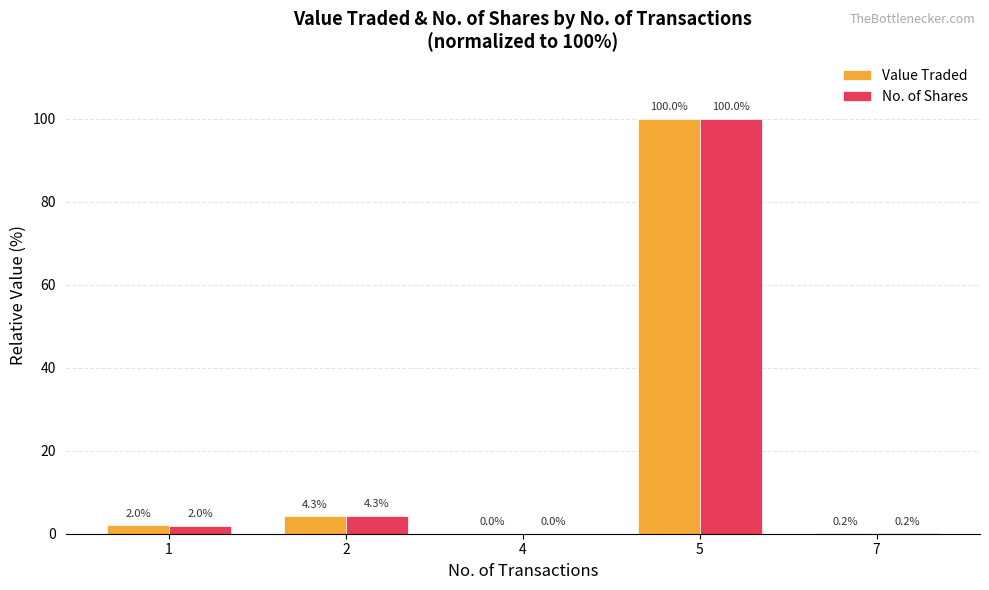

Is it true that Value Traded equals 4.3 at 2?

True